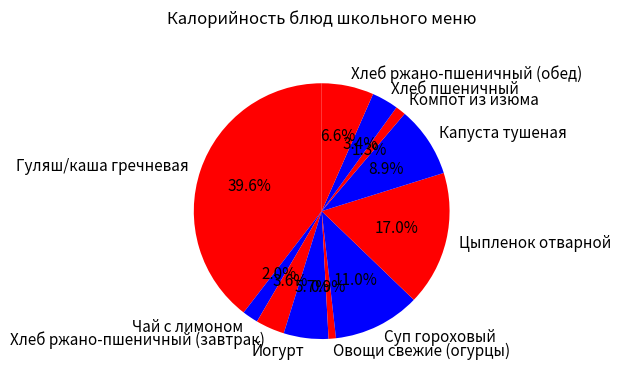

To the nearest percent, what is the average slice percentage?

9%